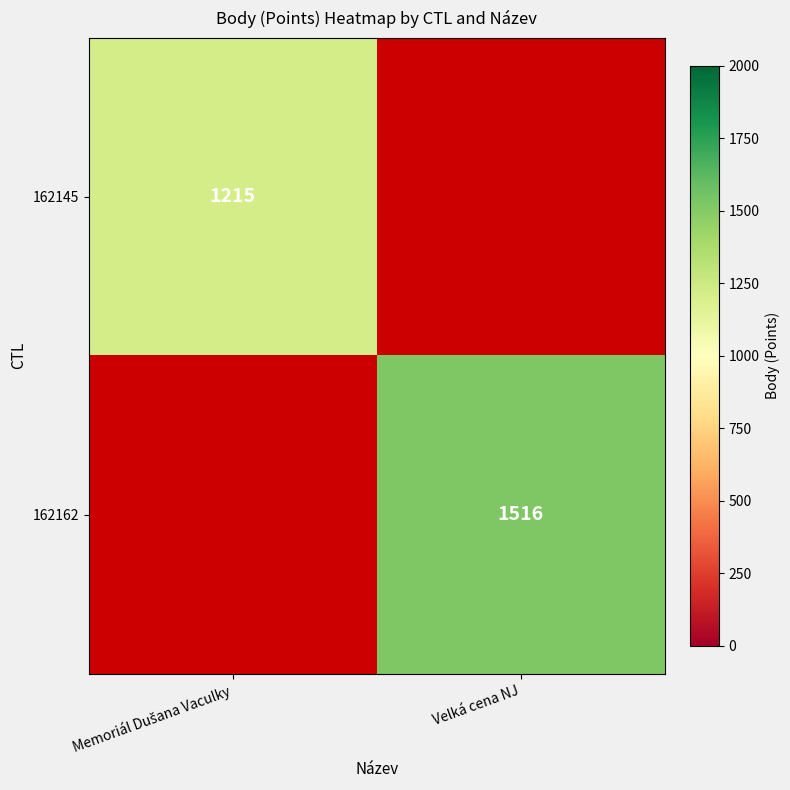

True or false: 162162 has a value of 2454 at Velká cena NJ.

False